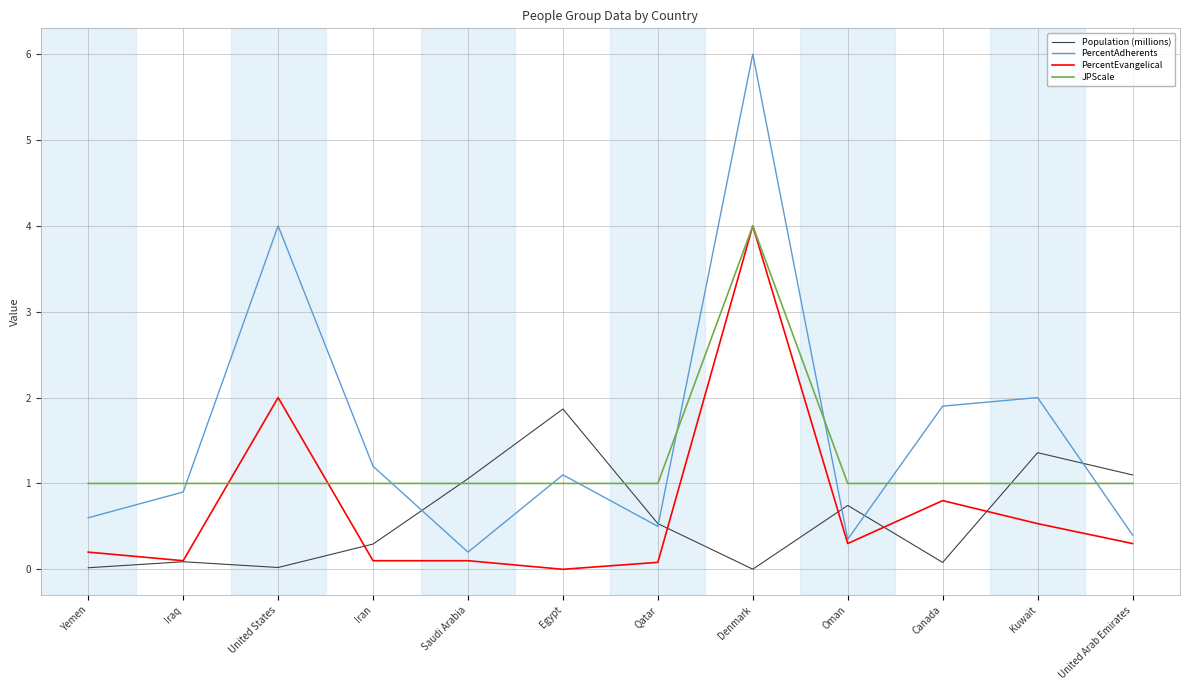

Which series changed the most between Denmark and Canada?

PercentAdherents